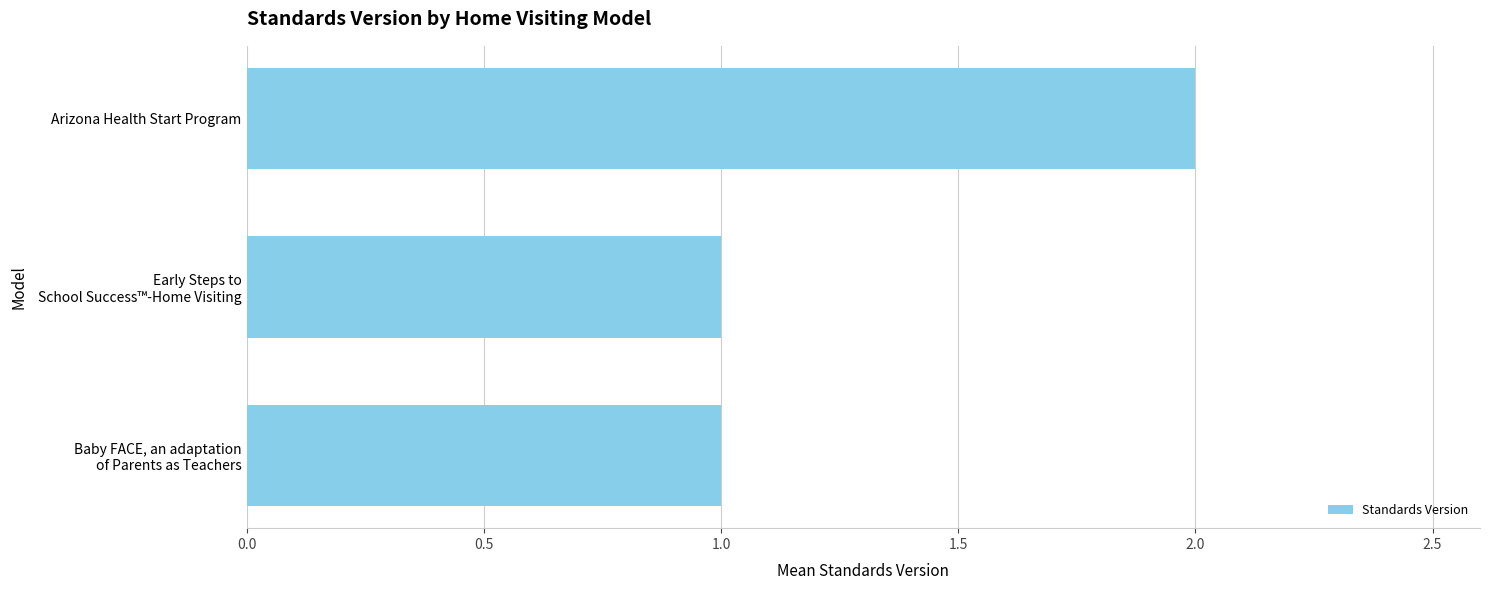

Reading top to bottom, what are all the values shown in this chart?

2	1	1